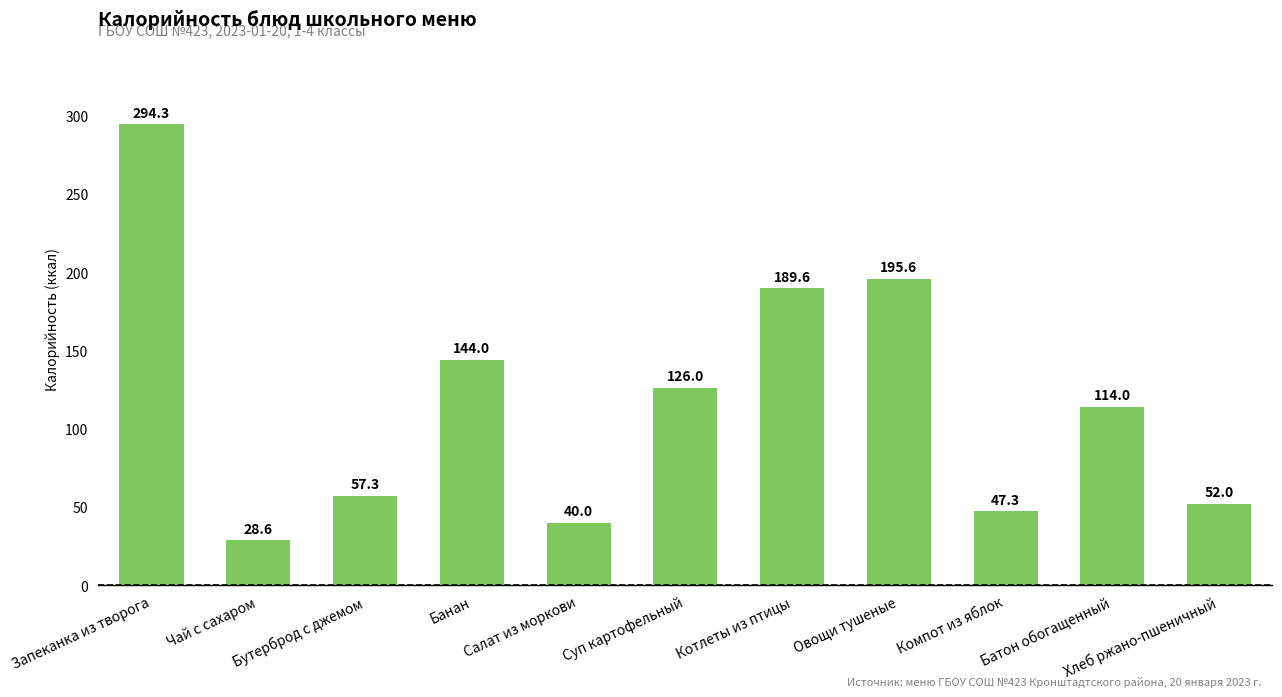

Which has a higher value, Салат из моркови or Компот из яблок?

Компот из яблок